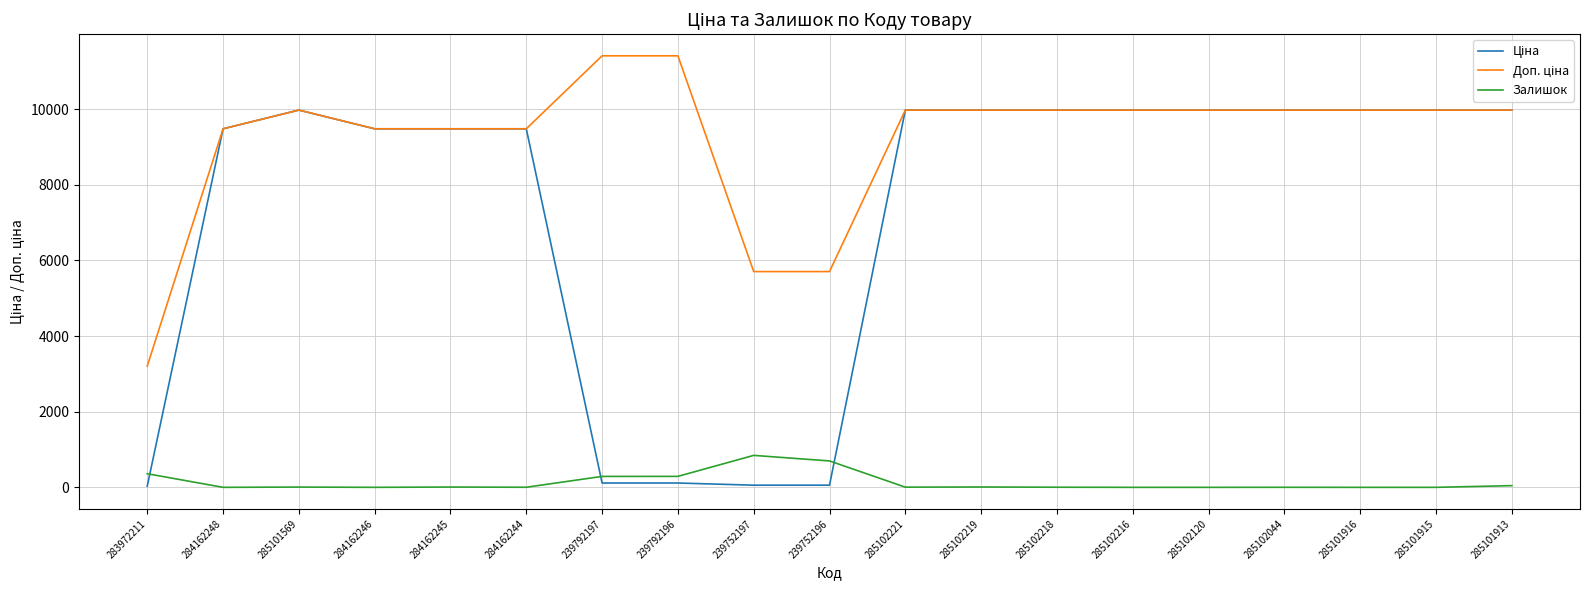

The Залишок series shows 293.5 at 239752196. True or false?

False